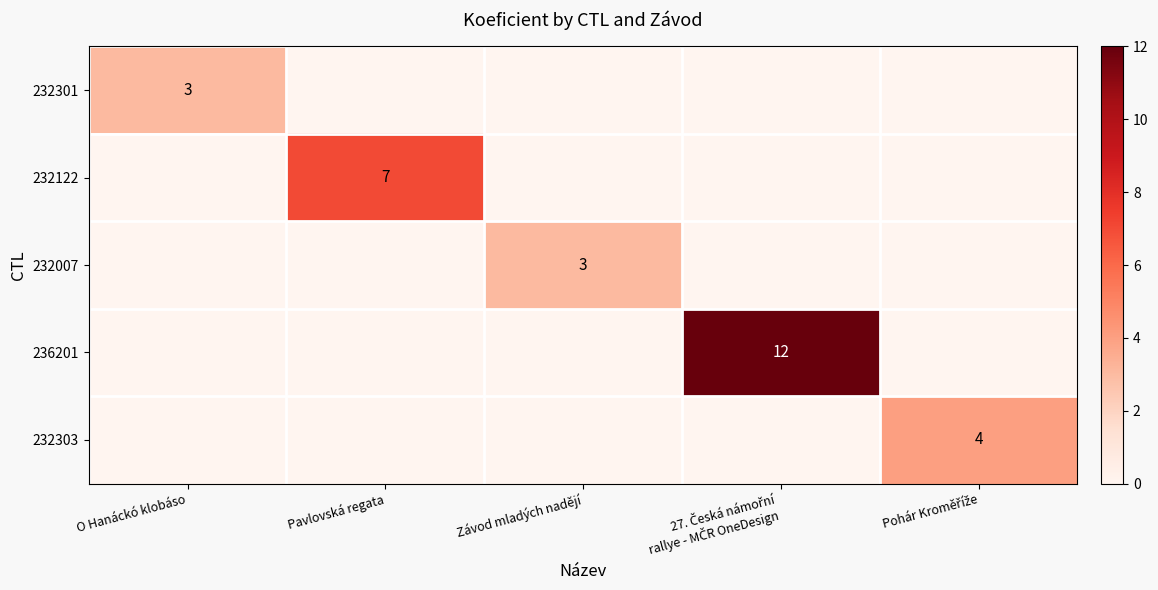

At which category is the sum across all series the highest?

27. Česká námořní
rallye - MČR OneDesign